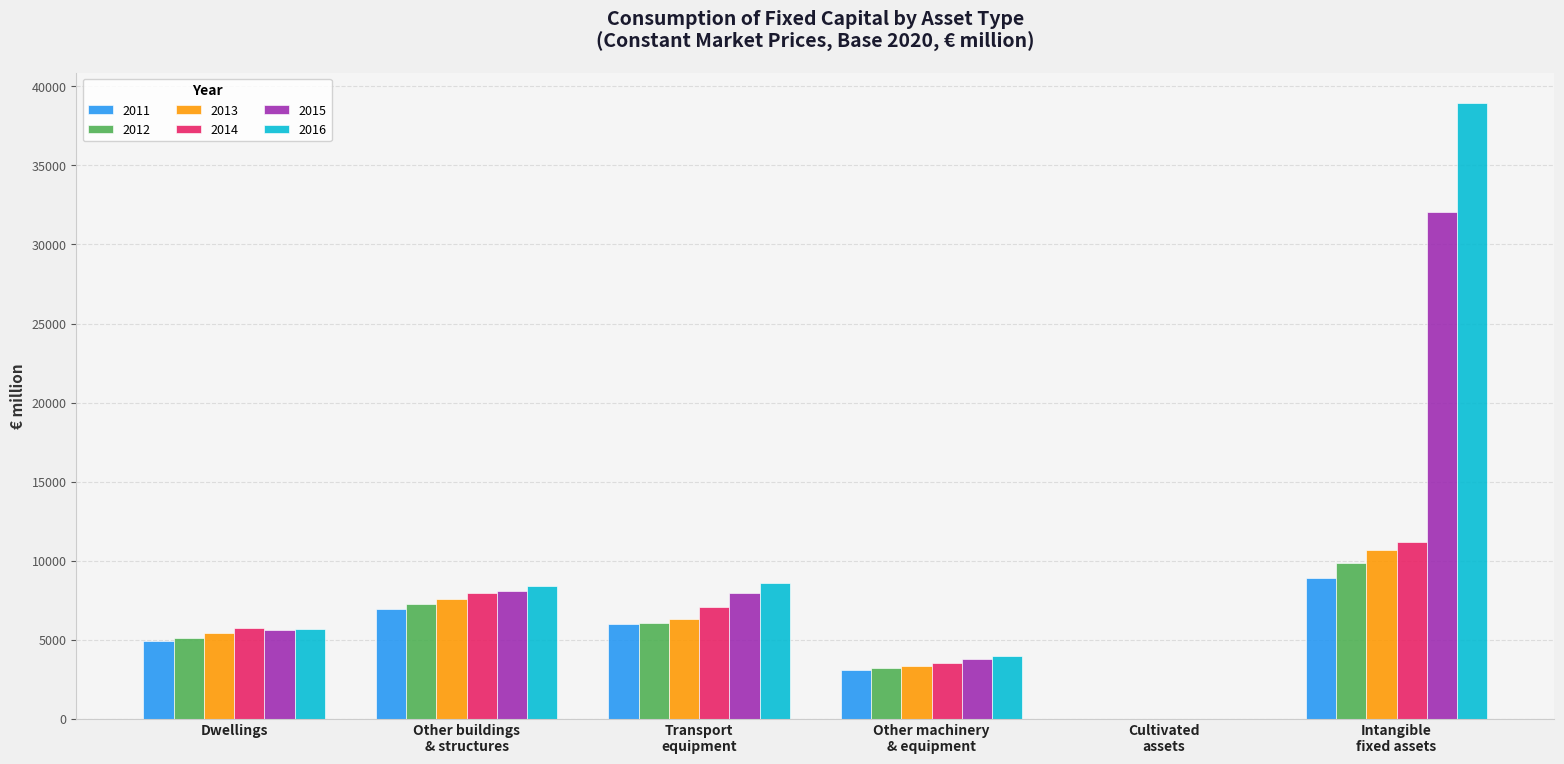

True or false: 2016 has a value of 8148.4 at Dwellings.

False